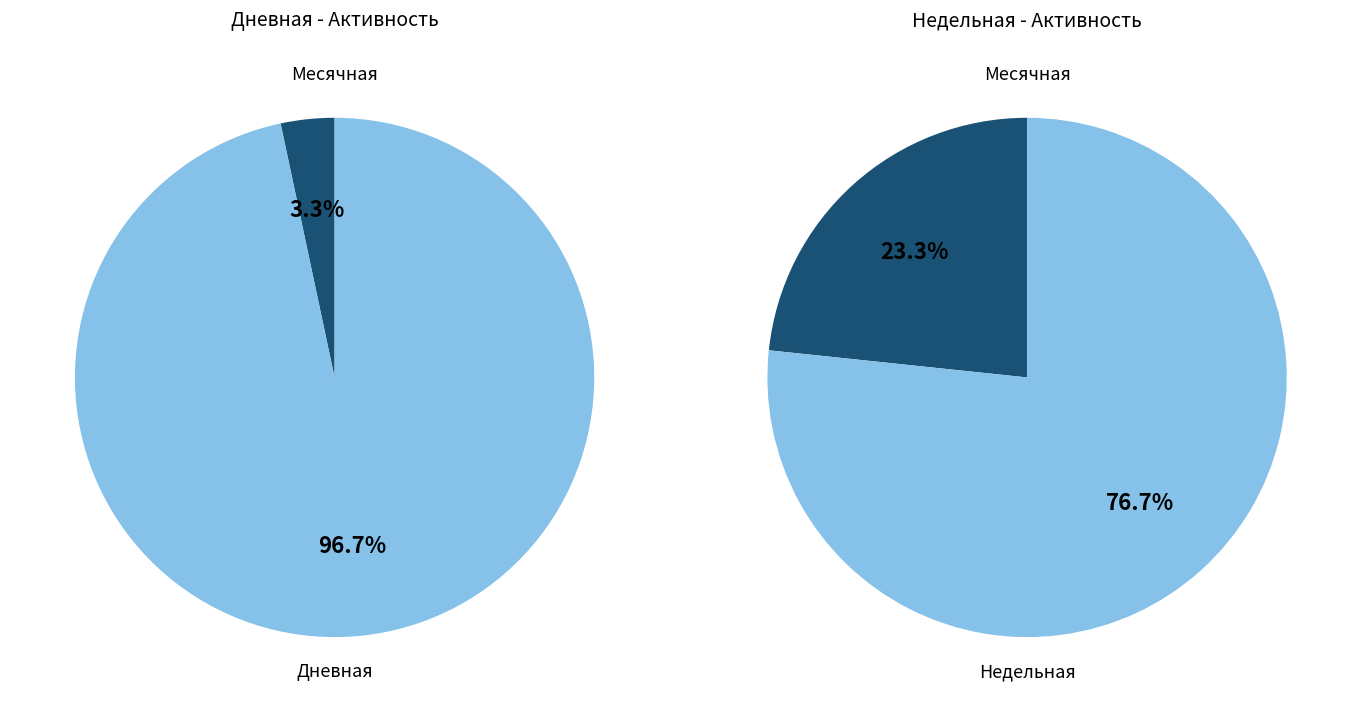

Does 29 account for over 50% of the chart?

Yes